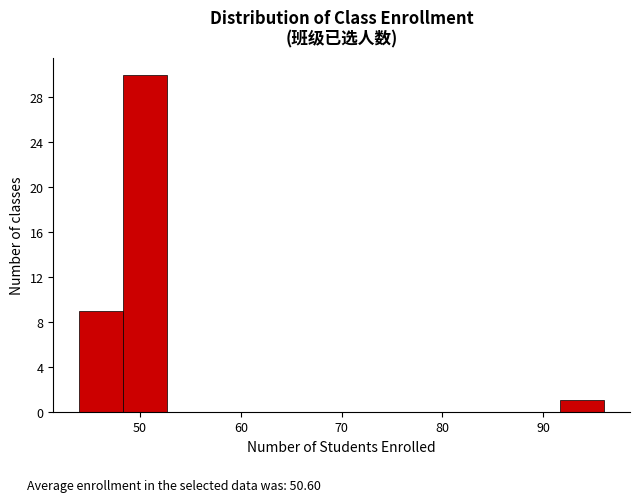

Reading left to right, list every bar in this chart as the range it spans on the x-axis followed by its height. Neither the bar edges nor the heights are printed on the chart, so give them approximately, as read against the axes.

44 to 48: 9
48 to 53: 30
53 to 57: 0
57 to 61: 0
61 to 66: 0
66 to 70: 0
70 to 74: 0
74 to 79: 0
79 to 83: 0
83 to 87: 0
87 to 92: 0
92 to 96: 1